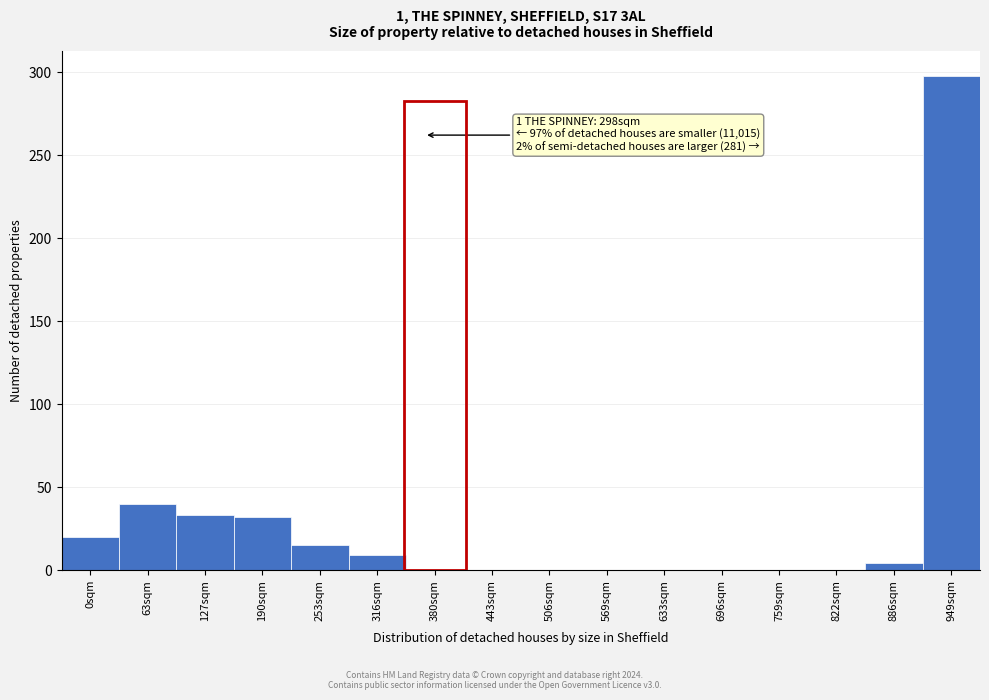

What is the sum of all values?

451